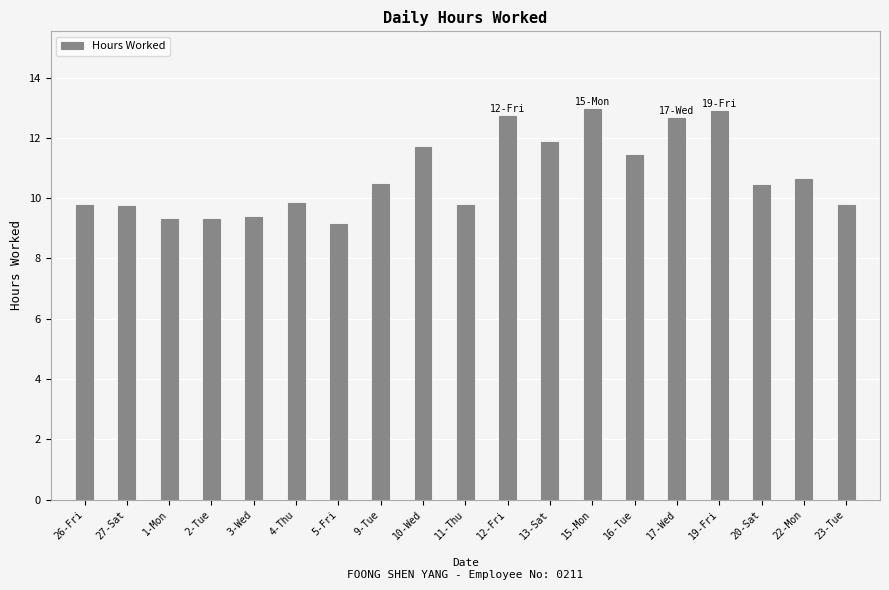

What is the label of the 12th bar from the right?

9-Tue